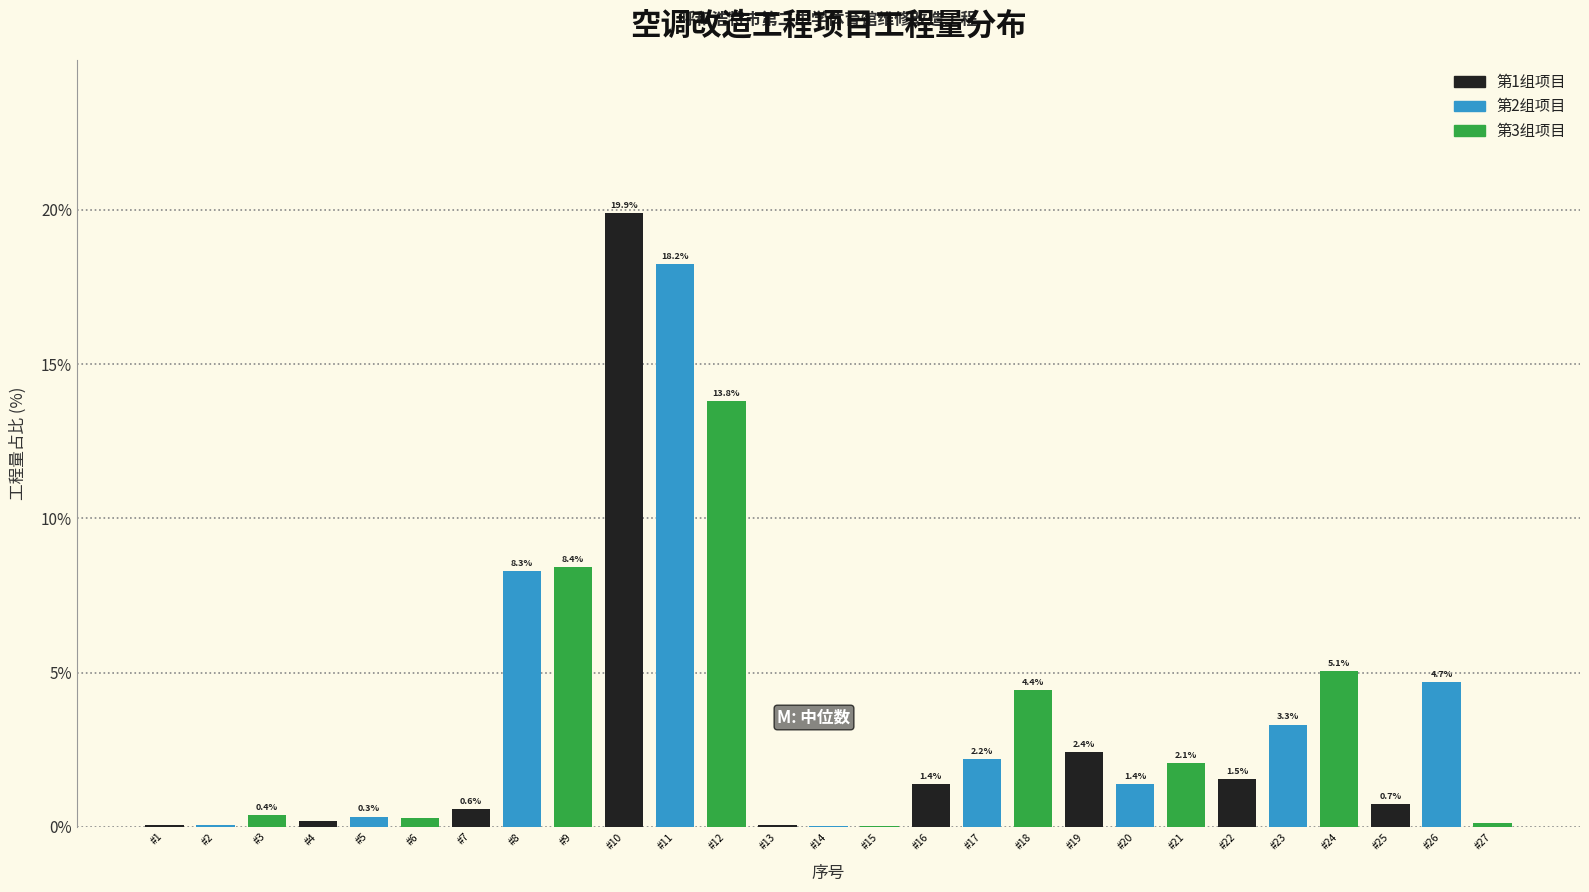

Is it true that the value at #16 is 1.4?

True